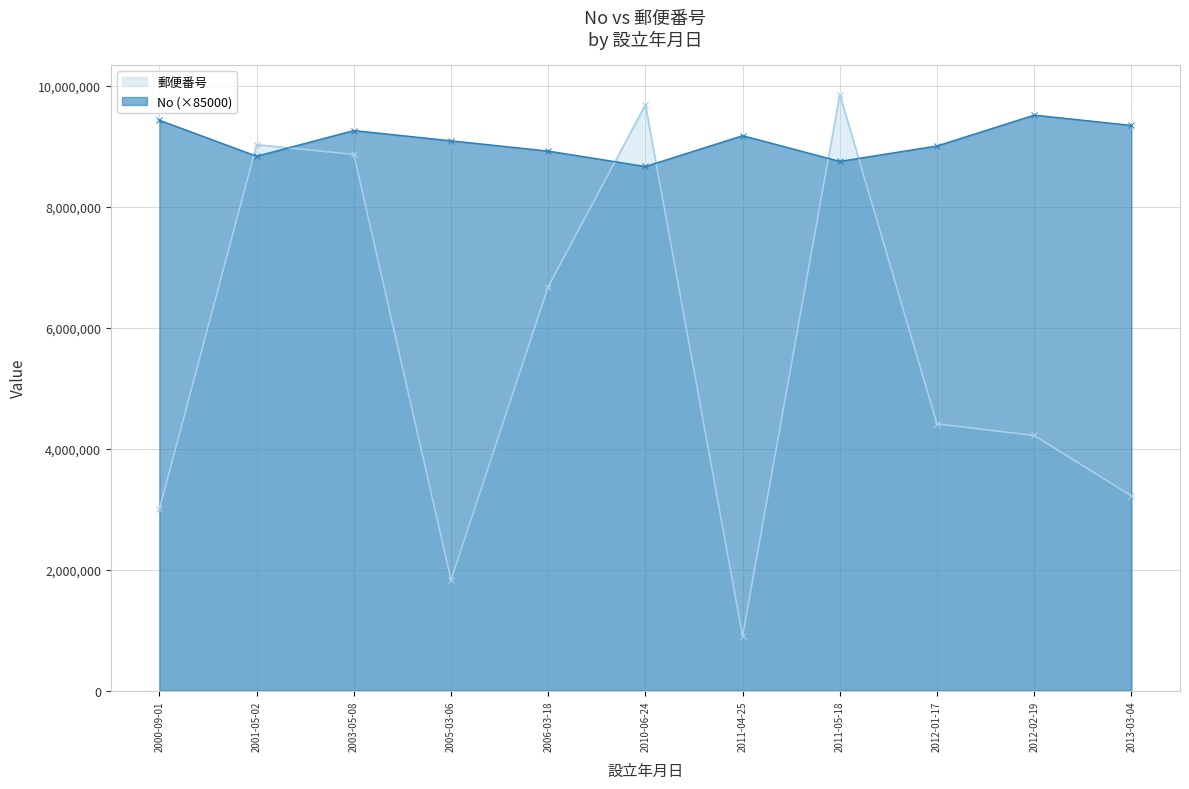

What is the difference between the 郵便番号 values at 2013-03-04 and 2000-09-01?

219500